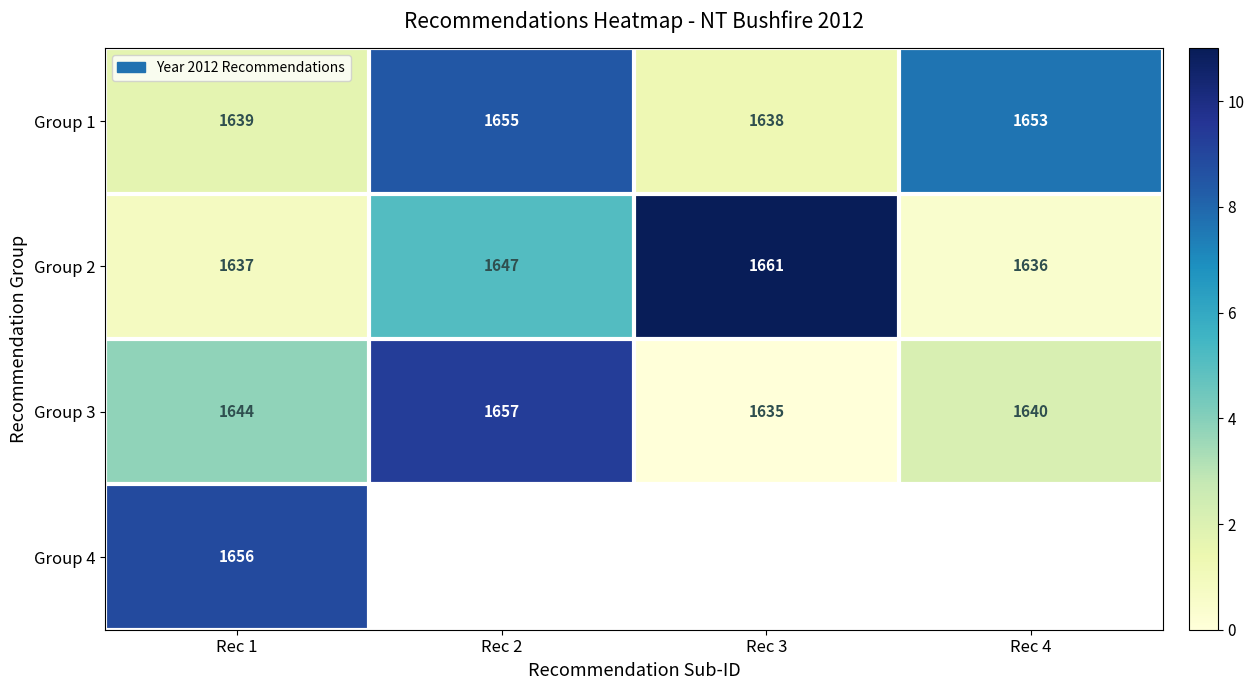

Which label corresponds to the smallest value in the chart?

Rec 3